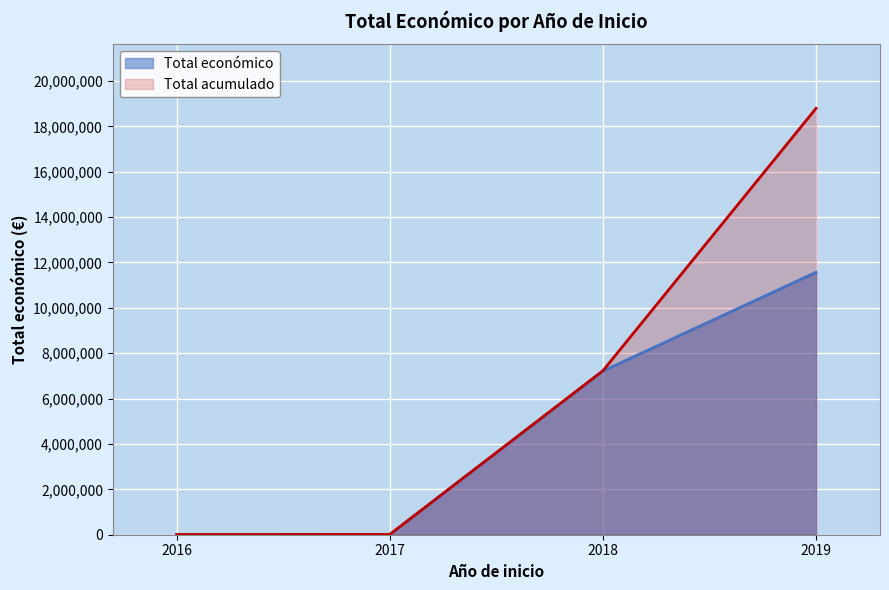

Which series has the largest total across all categories?

Total acumulado